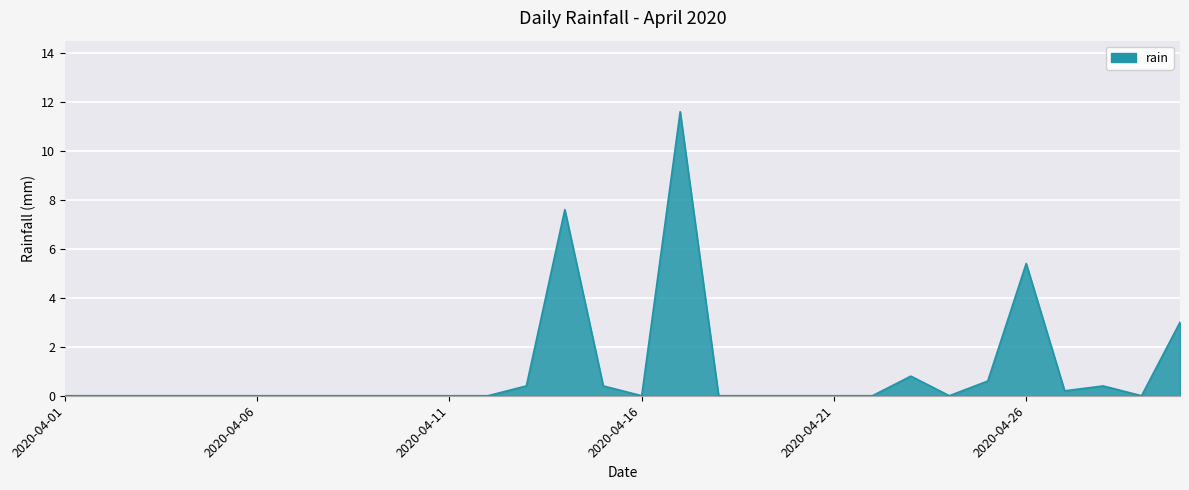

What is the difference between the second highest and minimum values?

7.6